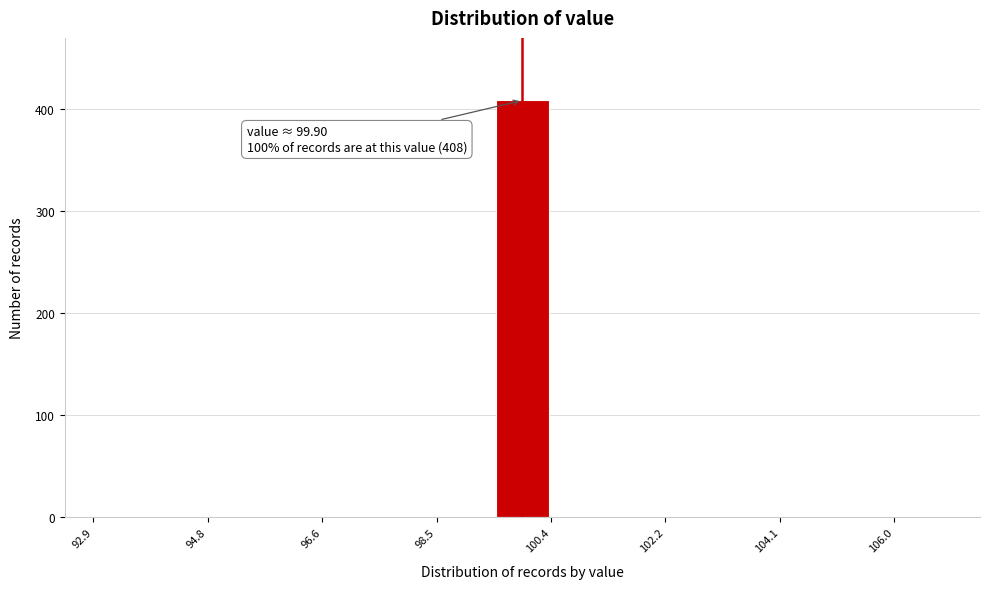

Over which range of the x-axis is the bar tallest?

99.4 to 100.4